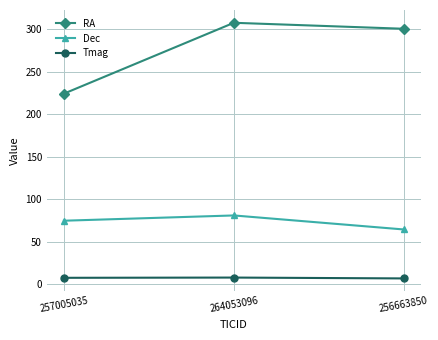

What are all the series names shown in the legend?

RA, Dec, Tmag